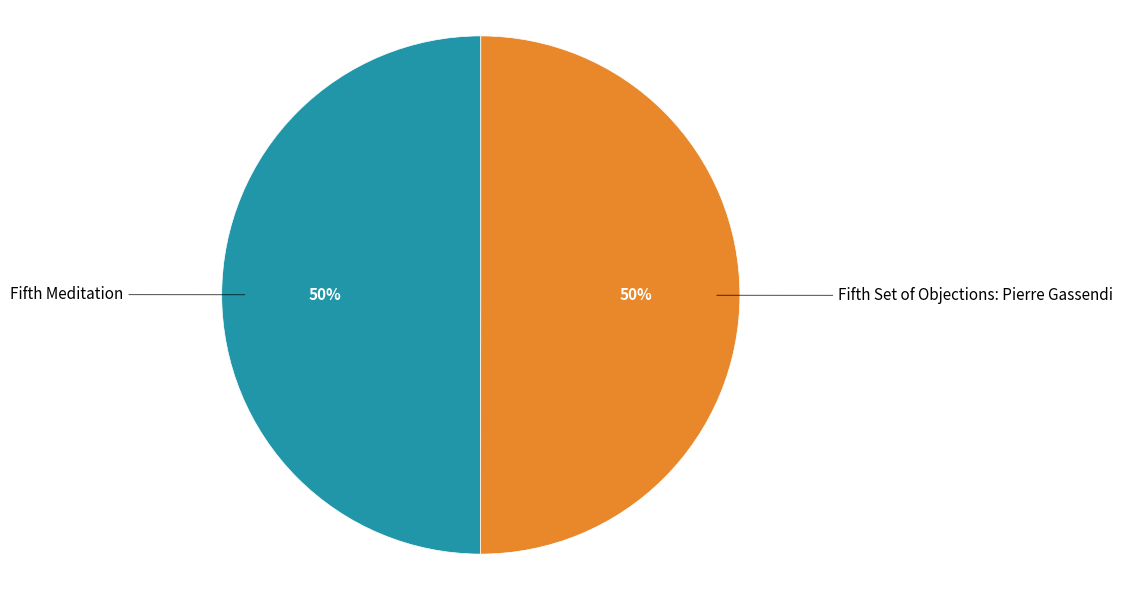

Count the number of slices in the pie.

2